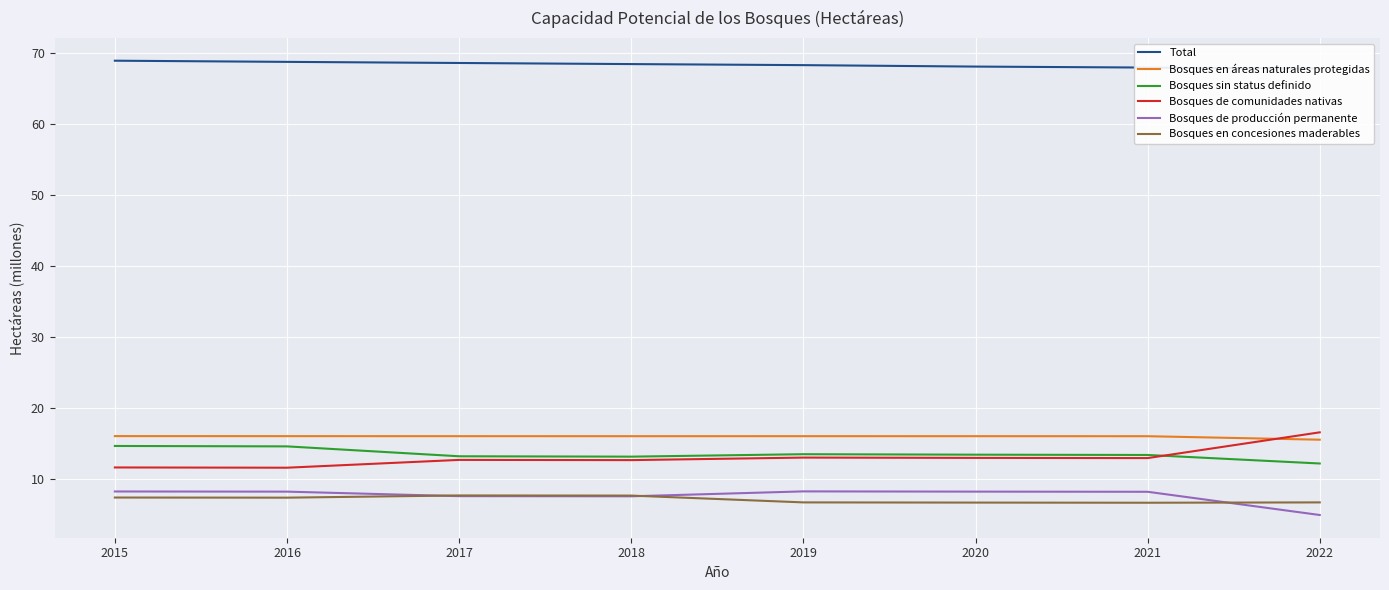

At which category is the sum across all series the highest?

2015